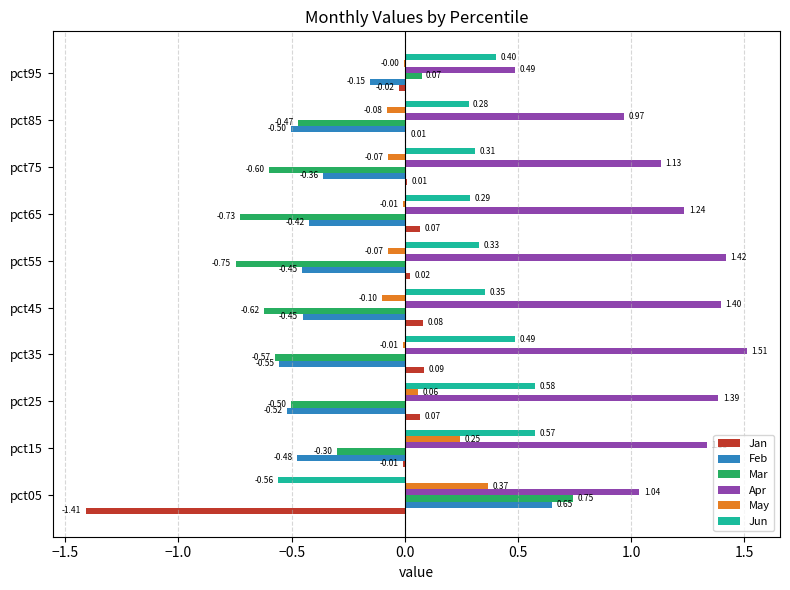

What is the sum of all Jan values?

-1.1